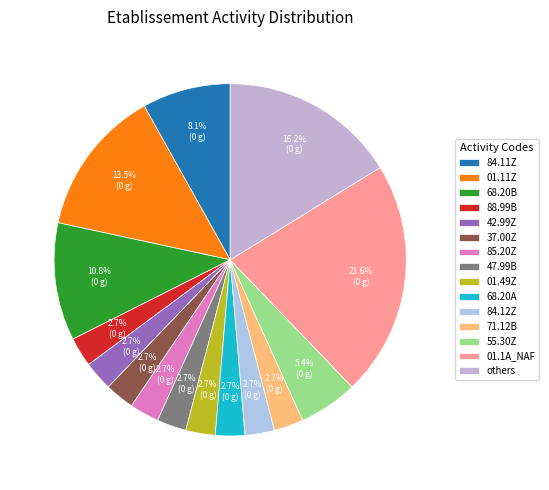

Which slice is the largest?

01.1A_NAF